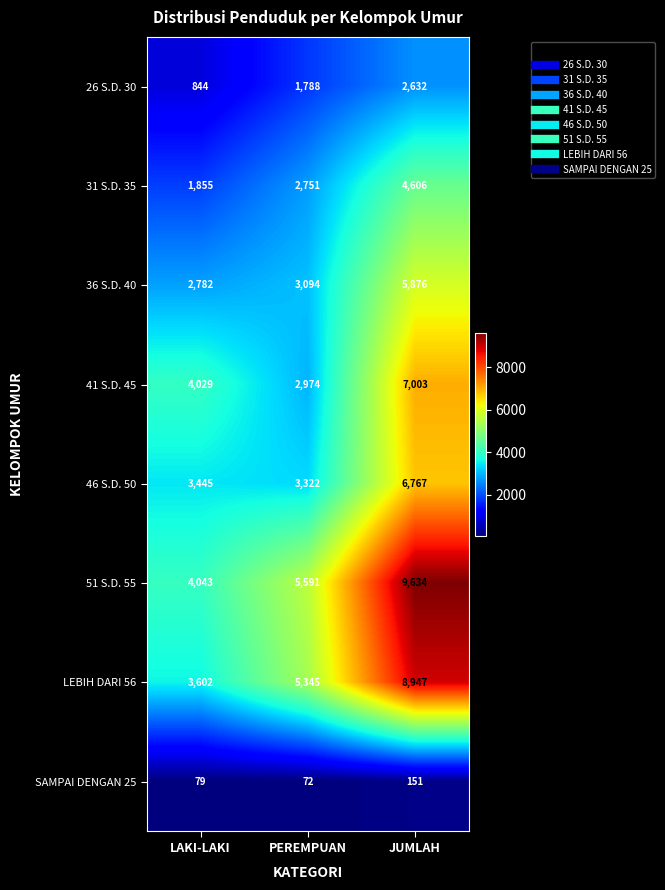

Which series has the largest total across all categories?

51 S.D. 55